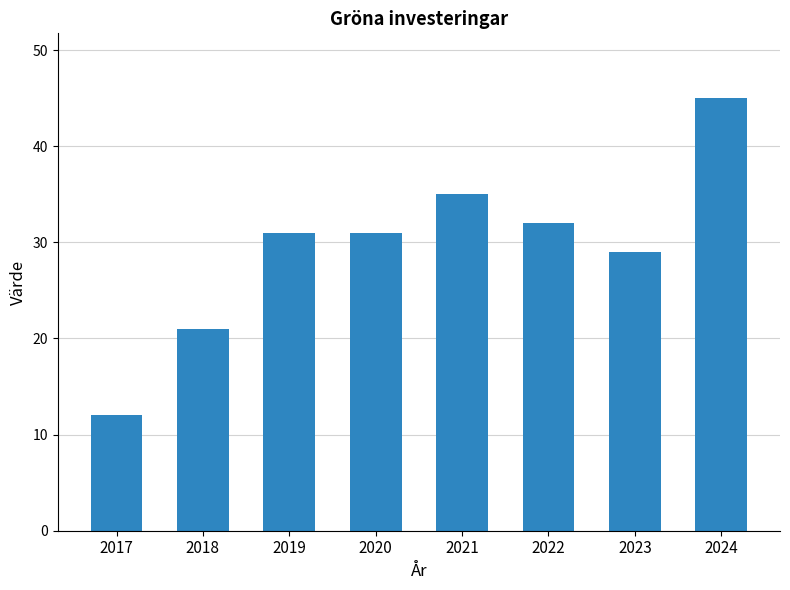

At which label is the value closest to 28?

2023